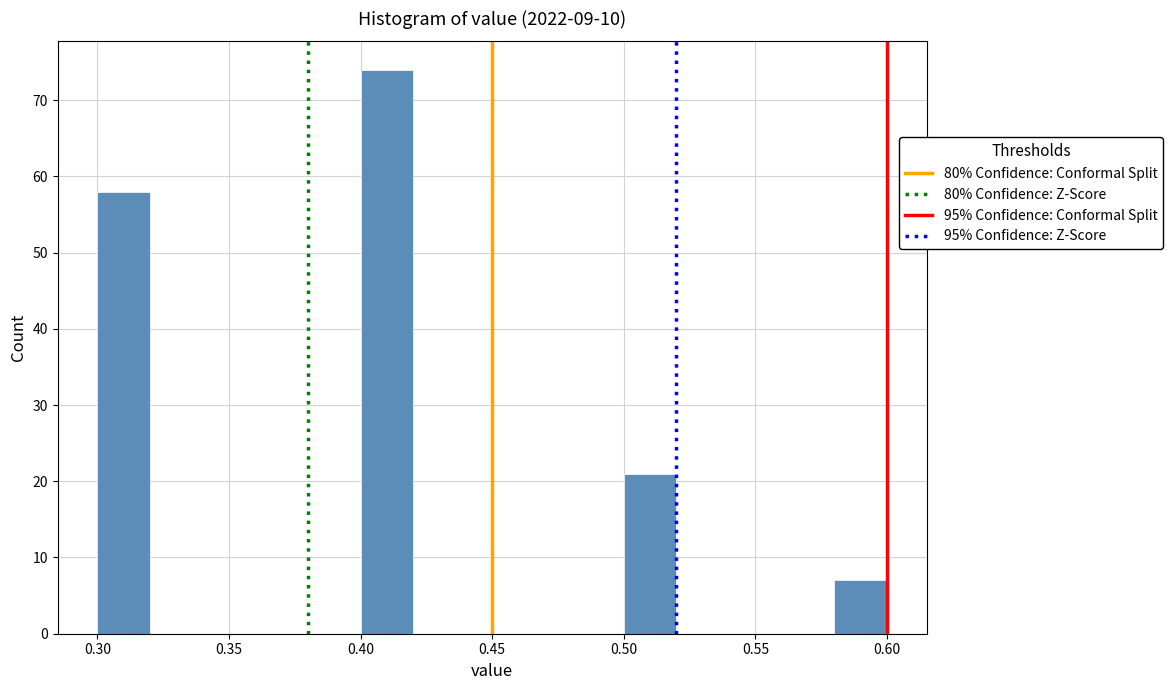

Over which range of the x-axis is the bar tallest?

0.40 to 0.42